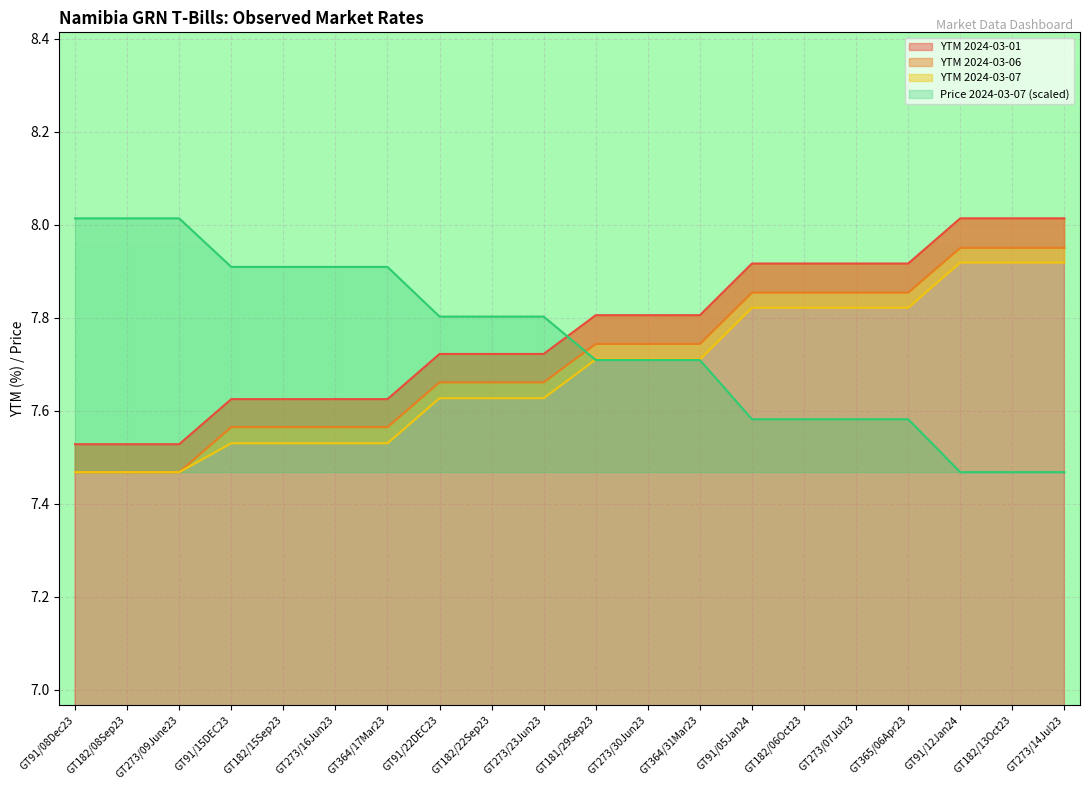

Which series has the widest spread of values?

Price 2024-03-07